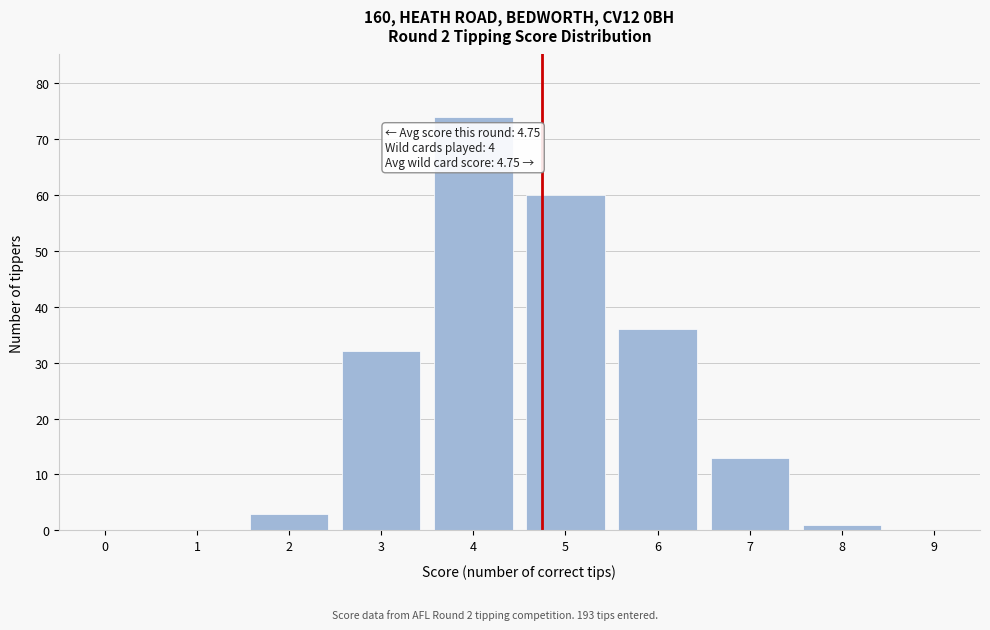

Reading left to right, what are all the values shown in this chart?

0=0	1=0	2=3	3=32	4=74	5=60	6=36	7=13	8=1	9=0